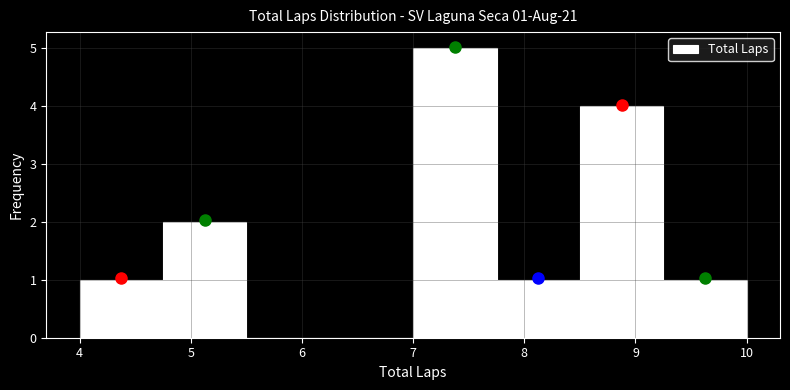

Over which range of the x-axis is the bar tallest?

7.00 to 7.75